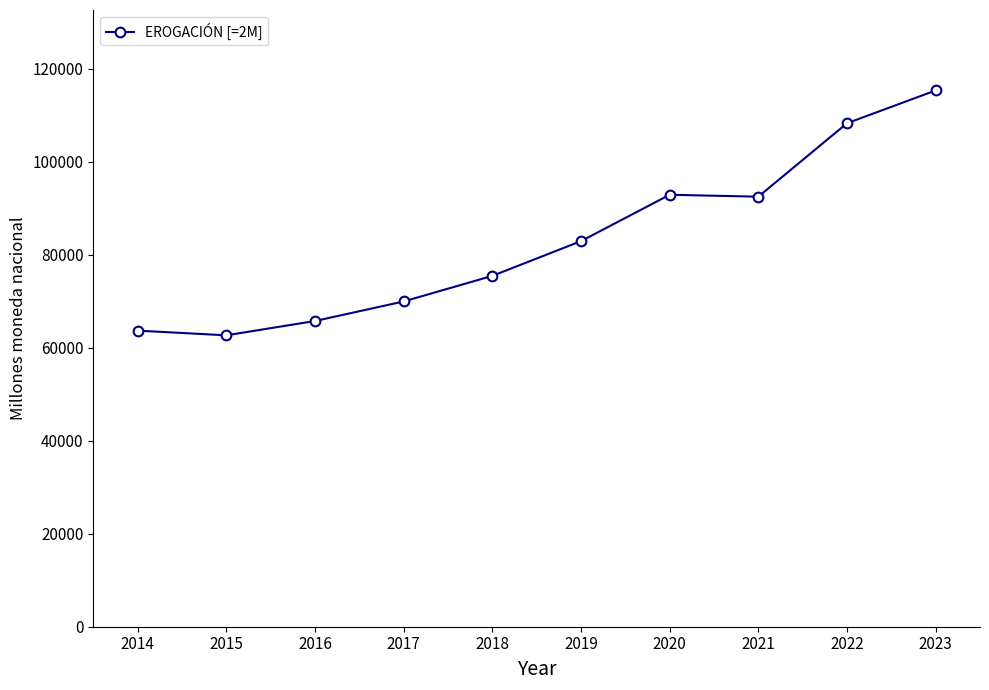

At which label does the data first exceed 82954?

2019